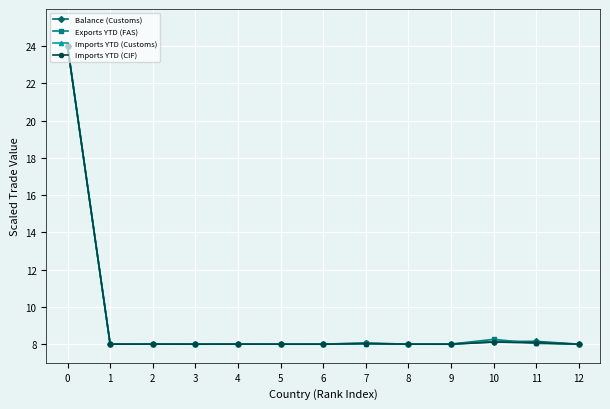

What are all the series names shown in the legend?

Balance (Customs), Exports YTD (FAS), Imports YTD (Customs), Imports YTD (CIF)